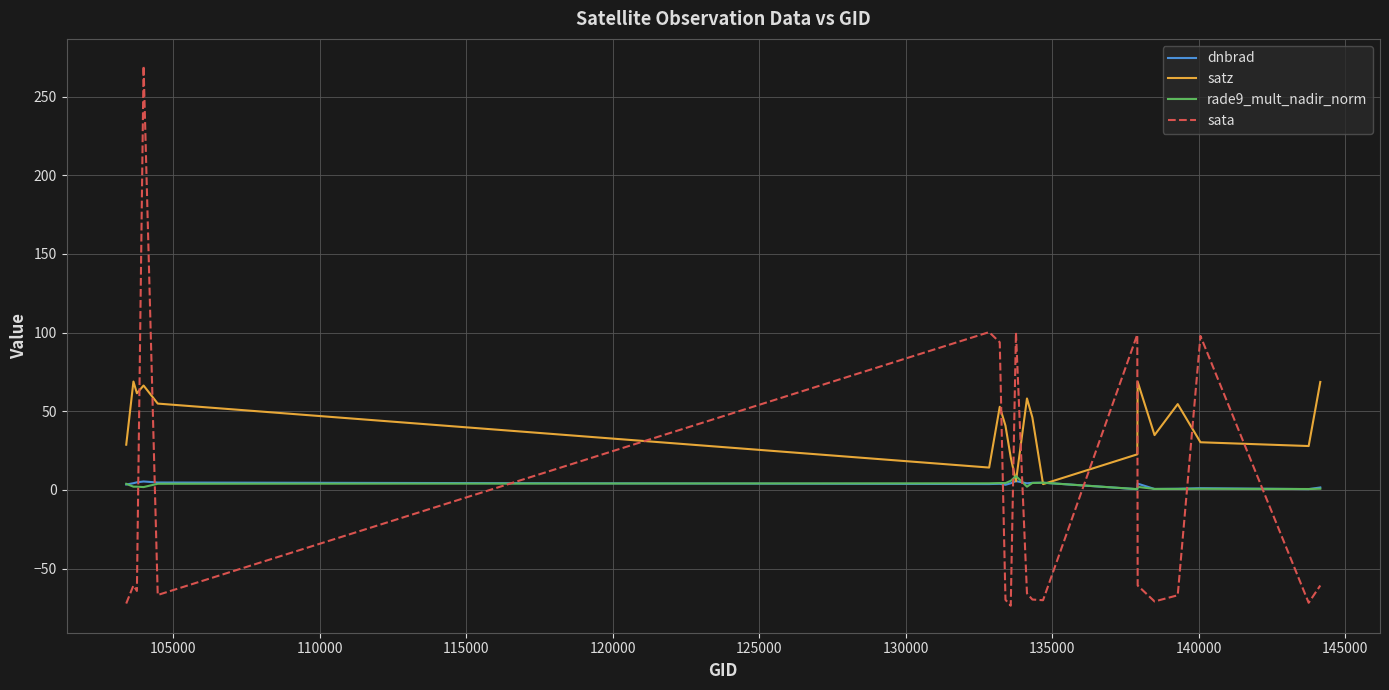

What is the maximum value for satz?

68.8